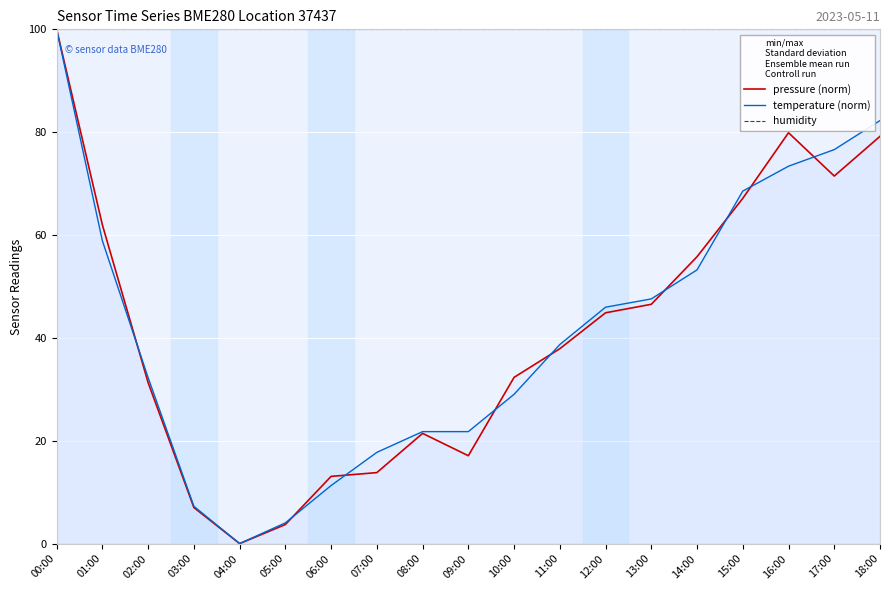

Where is the first local minimum for temperature (norm)?

04:00